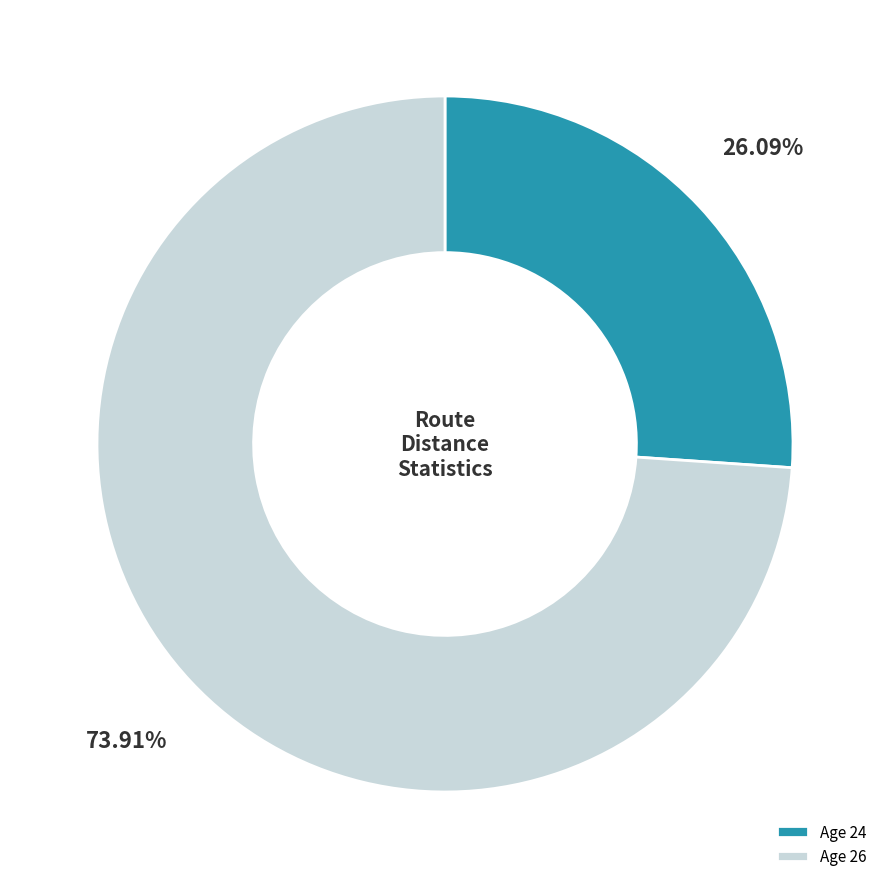

Which slice is the smallest?

Age 24